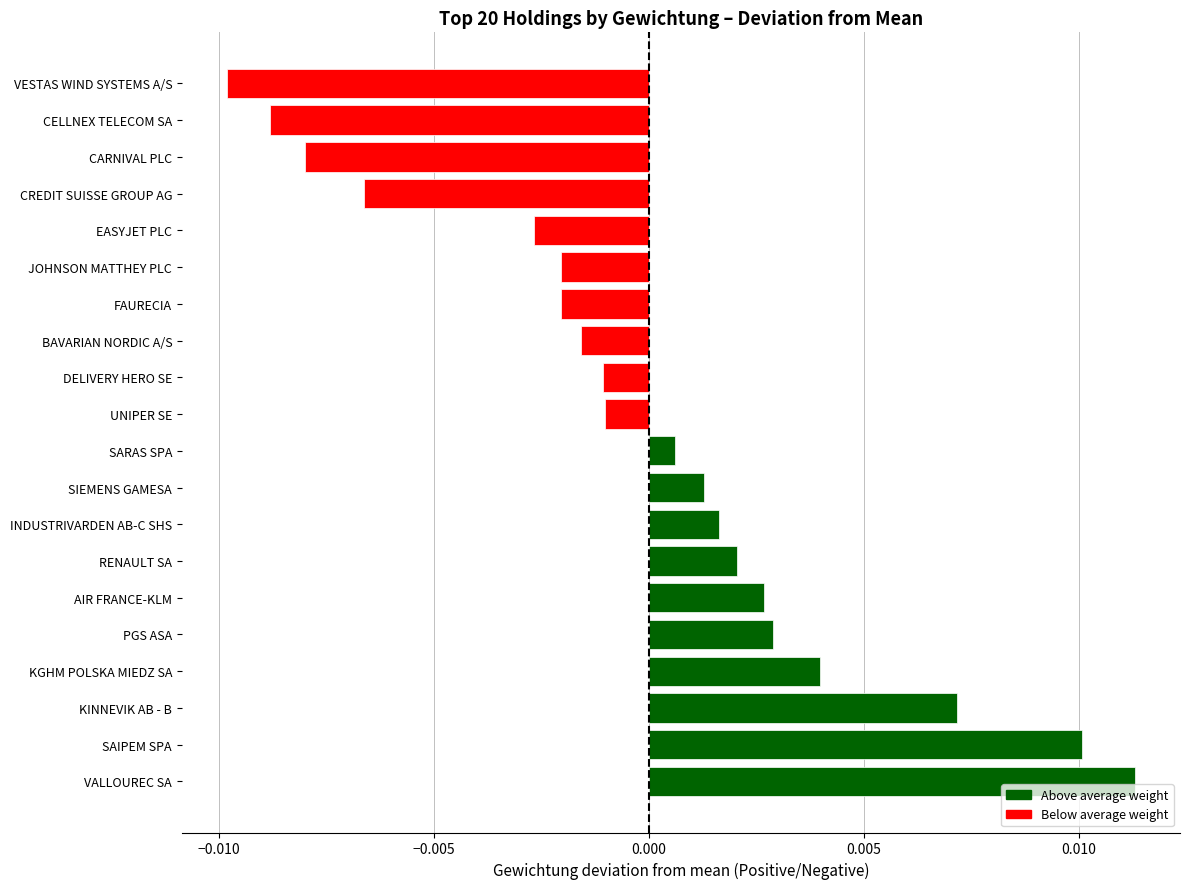

How many categories are shown in the chart?

20